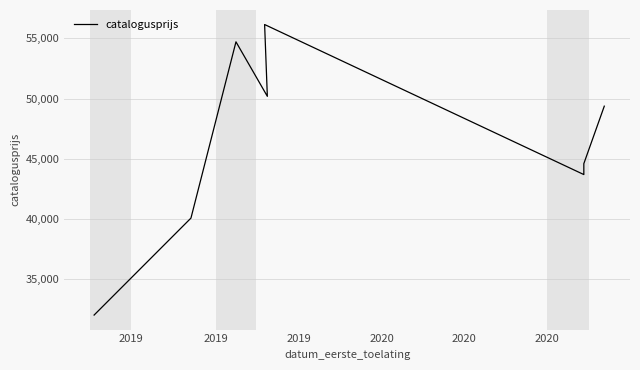

At which label is the value closest to 44090?

2020